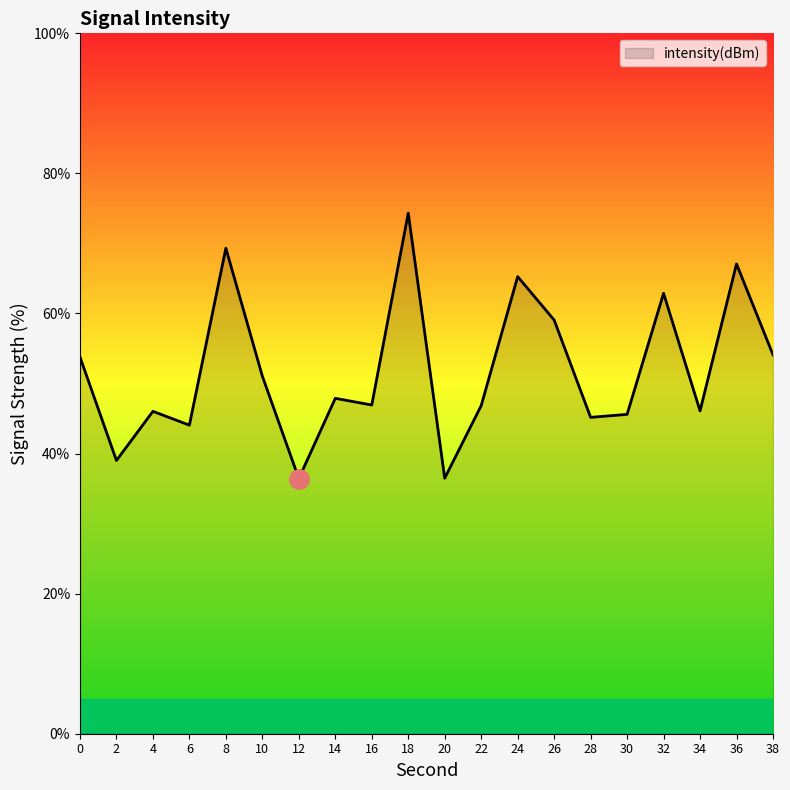

What is the smallest value displayed?

36.4